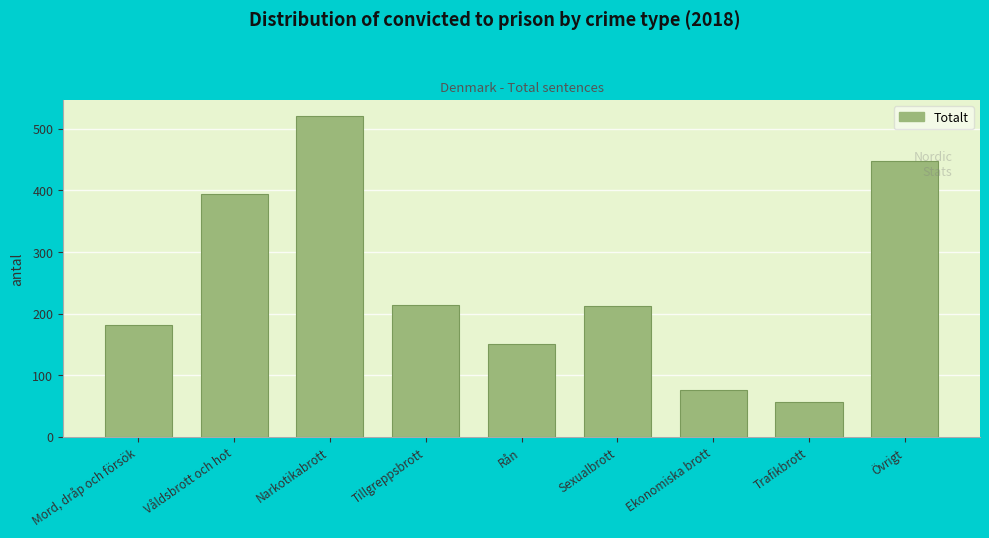

Approximately how many times larger is the value at Ekonomiska brott compared to Trafikbrott?

1.3